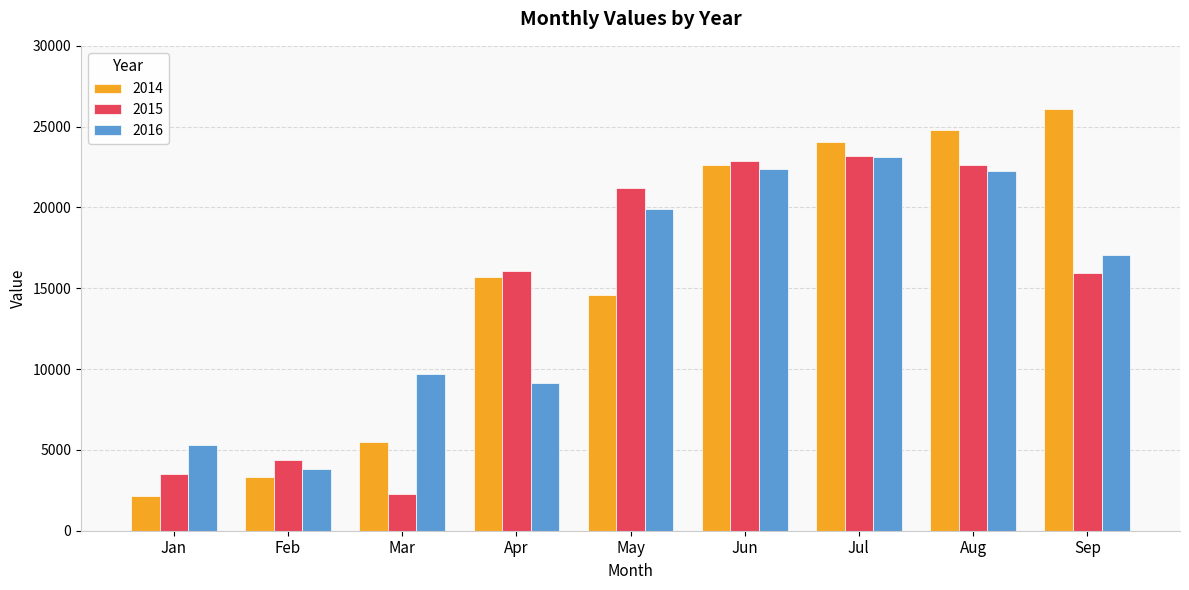

At which label is 2014 closest to 14139?

May